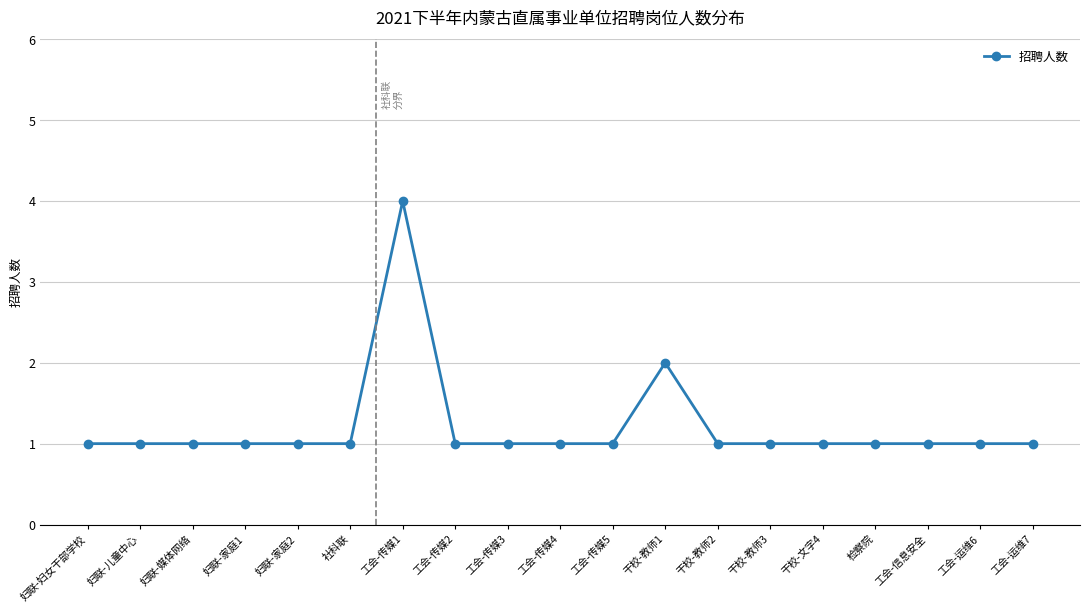

True or false: there are more than 0 points higher than both neighbors.

True